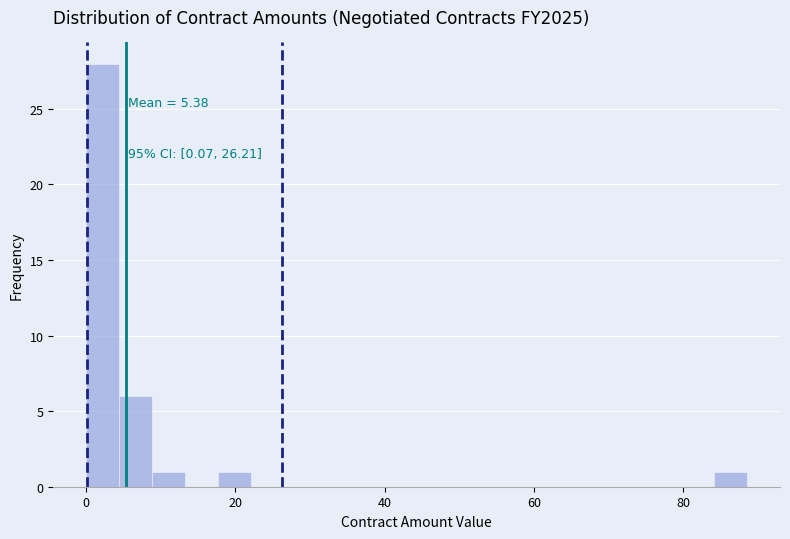

Read against the x-axis, roughly where is the centre of the tallest bar?

2